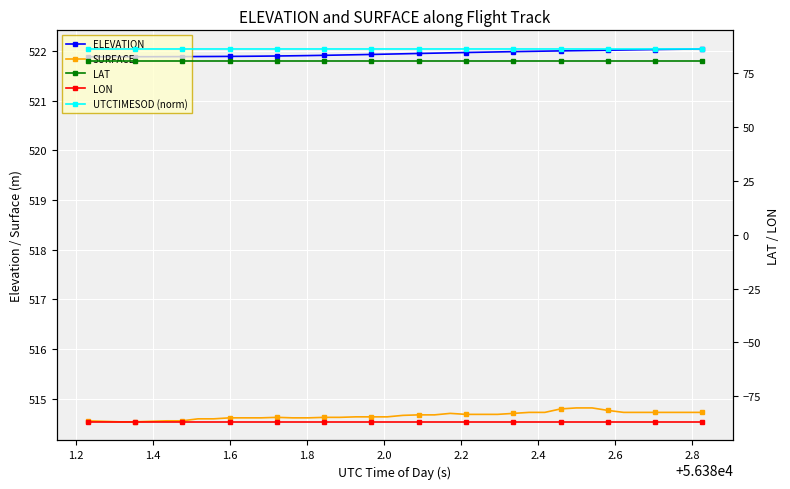

True or false: ELEVATION and SURFACE cross at least once.

False